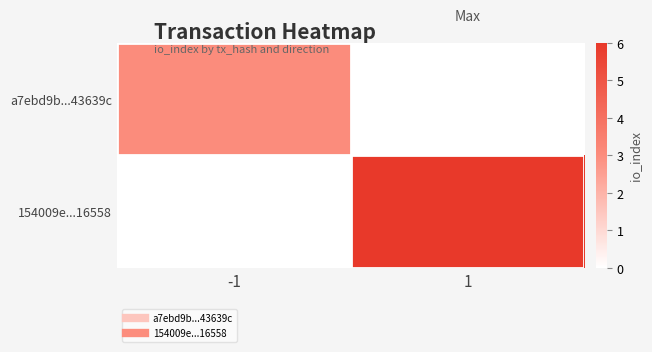

List the series in order of their overall mean, highest first.

154009e...16558, a7ebd9b...43639c